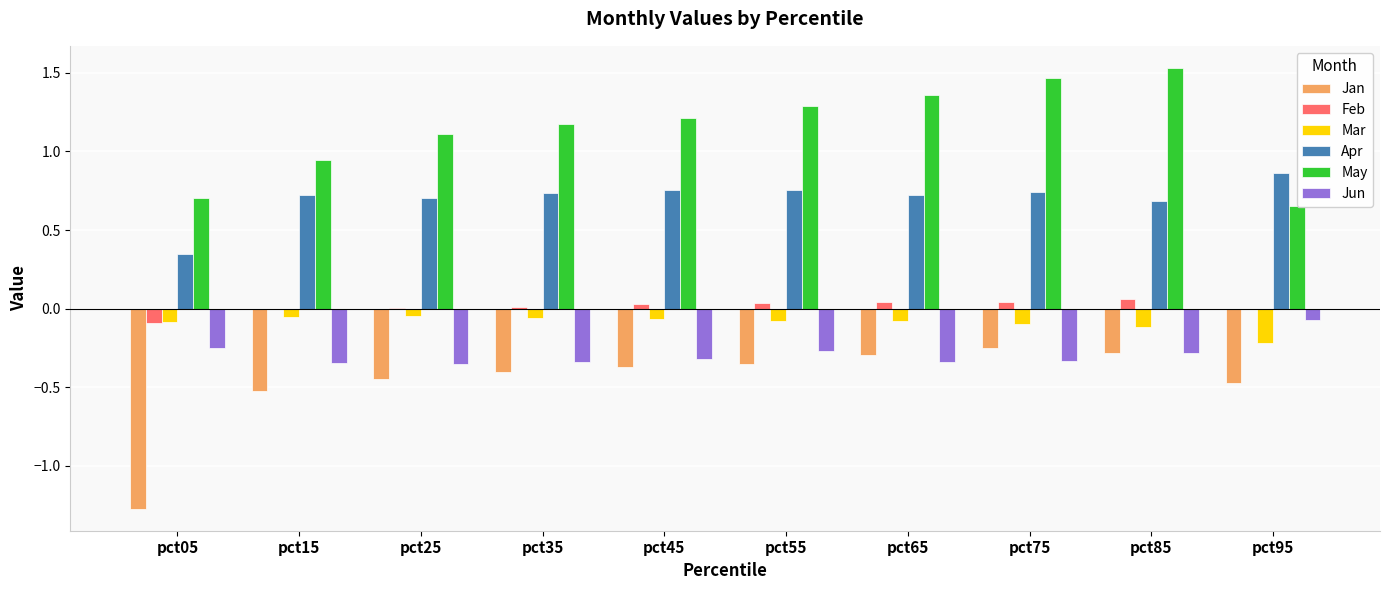

What is the greatest value displayed?

1.5